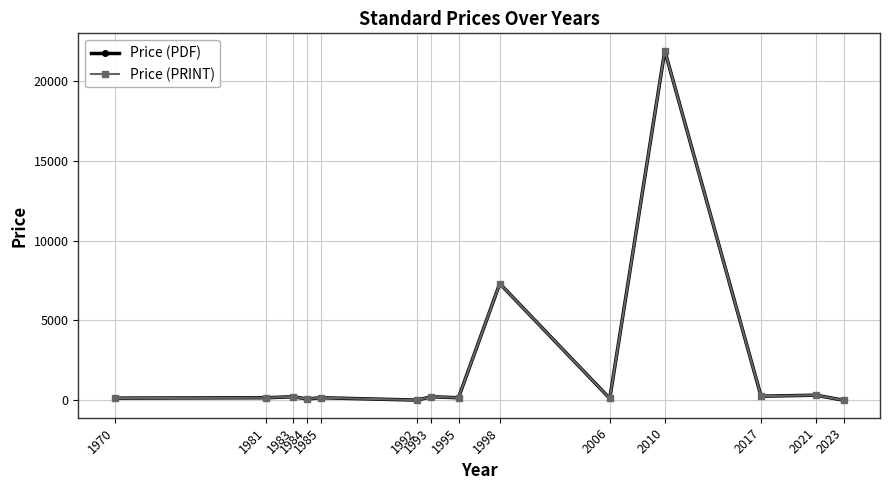

True or false: Price (PDF) has a value of 15.1 at 1992.

False